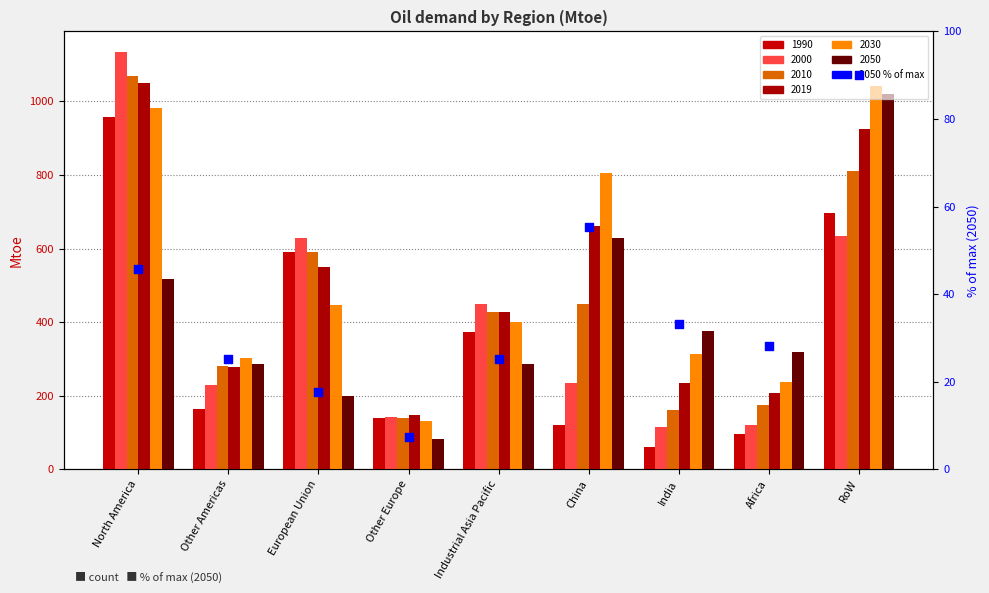

What is the ratio of the value at Africa to the value at Other Americas?

1.1